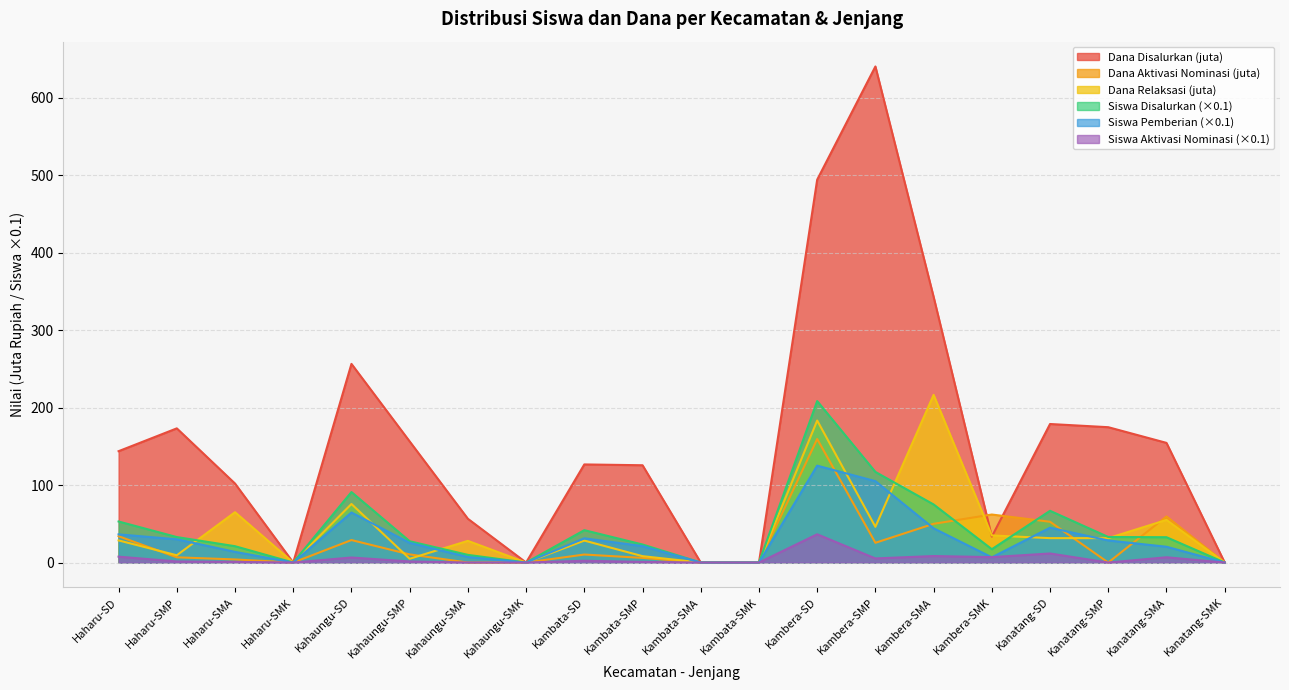

What is the sum of all Siswa Pemberian values?

604.8